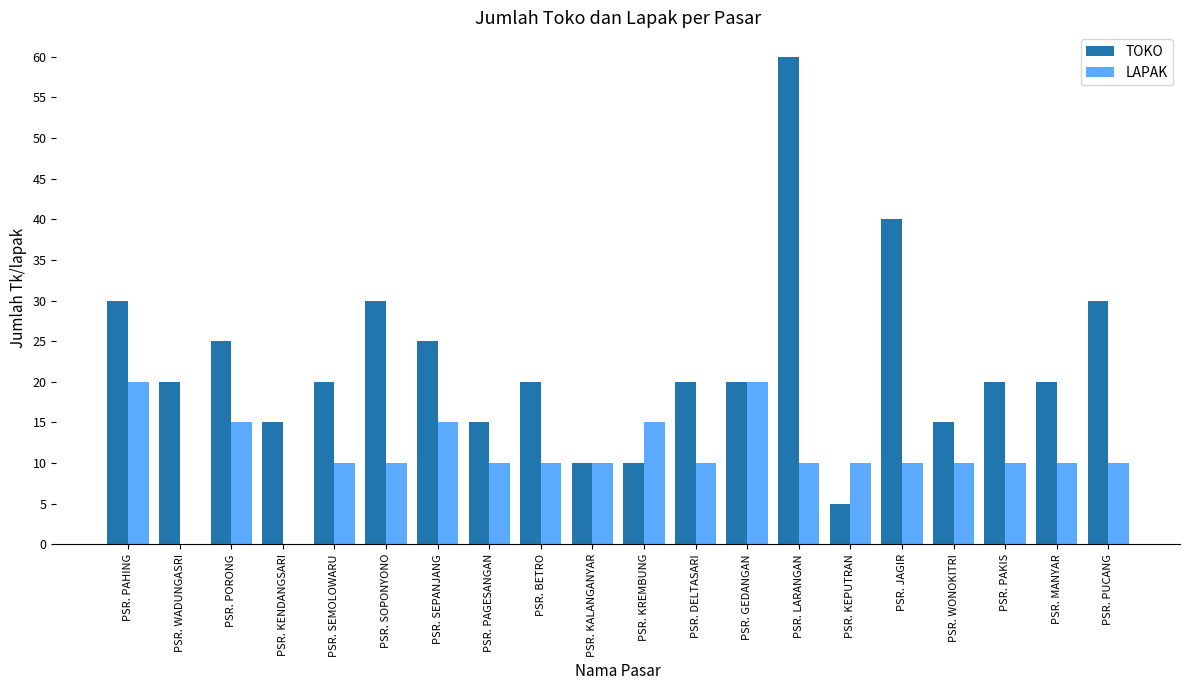

How many groups of bars are there?

20